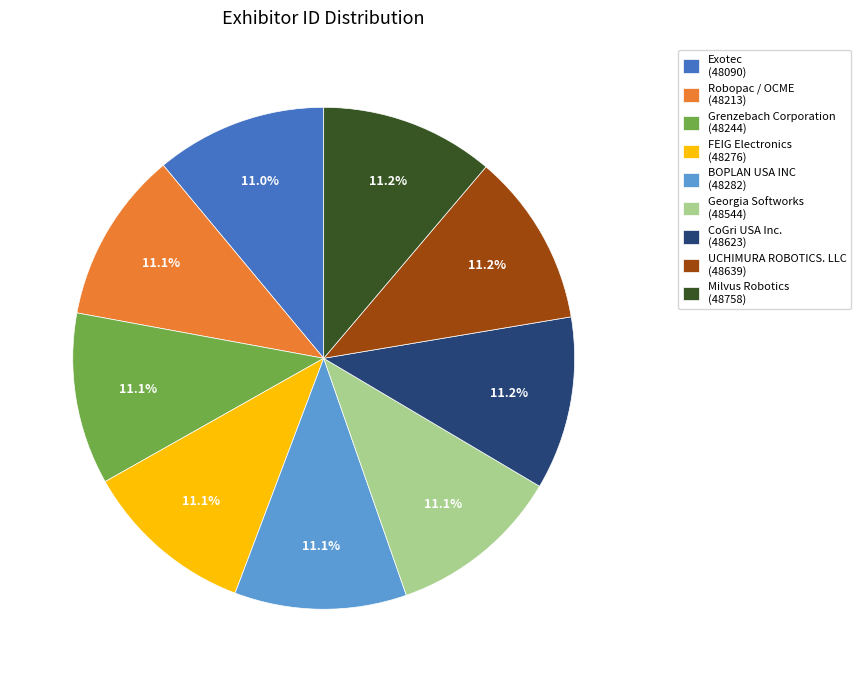

Does Grenzebach Corporation (48244) account for over 50% of the chart?

No